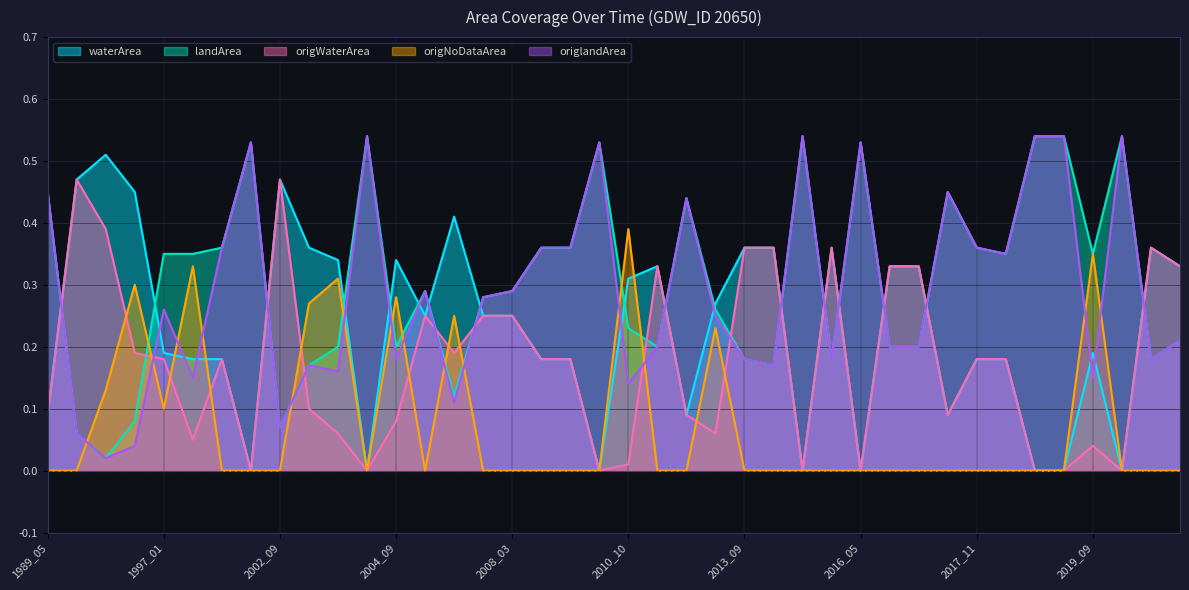

How many series are shown in this chart?

5